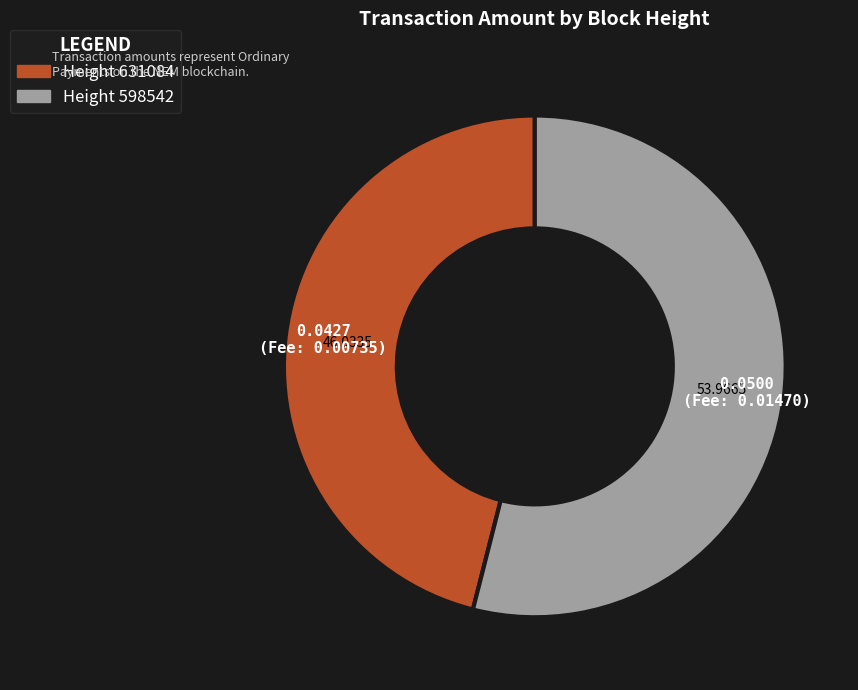

Is there any slice that represents more than half of the pie?

Yes